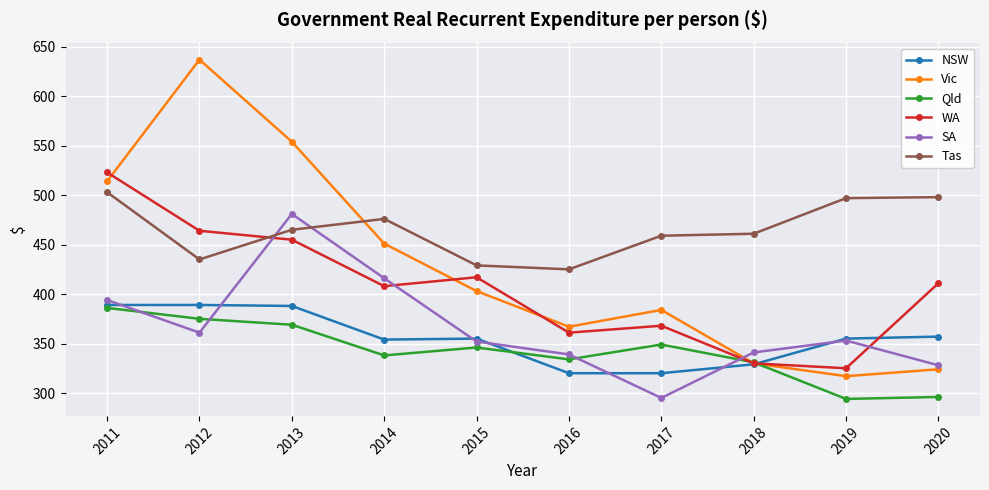

How many lines are shown in the chart?

6